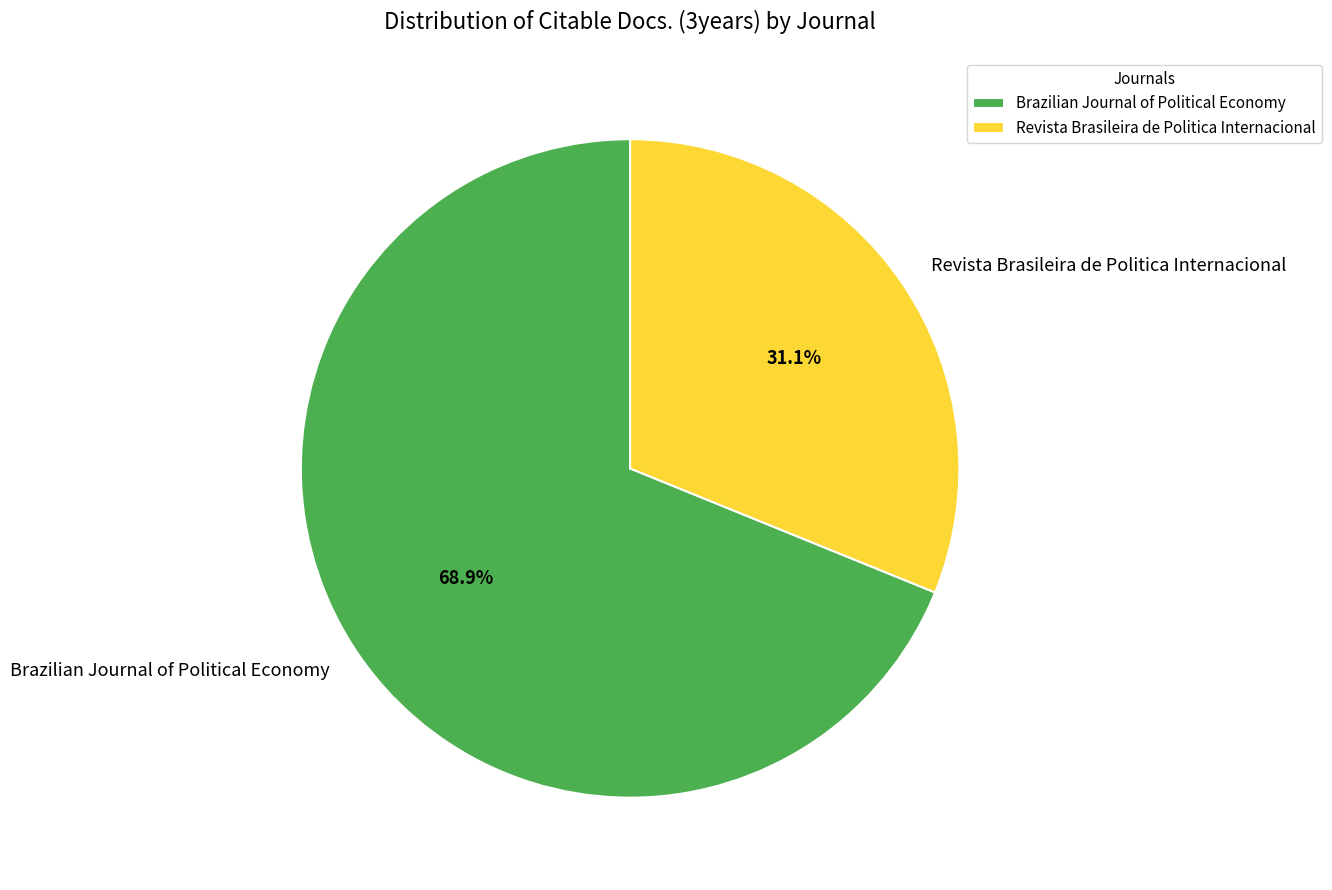

What is the smallest slice in the pie chart?

Revista Brasileira de Politica Internacional